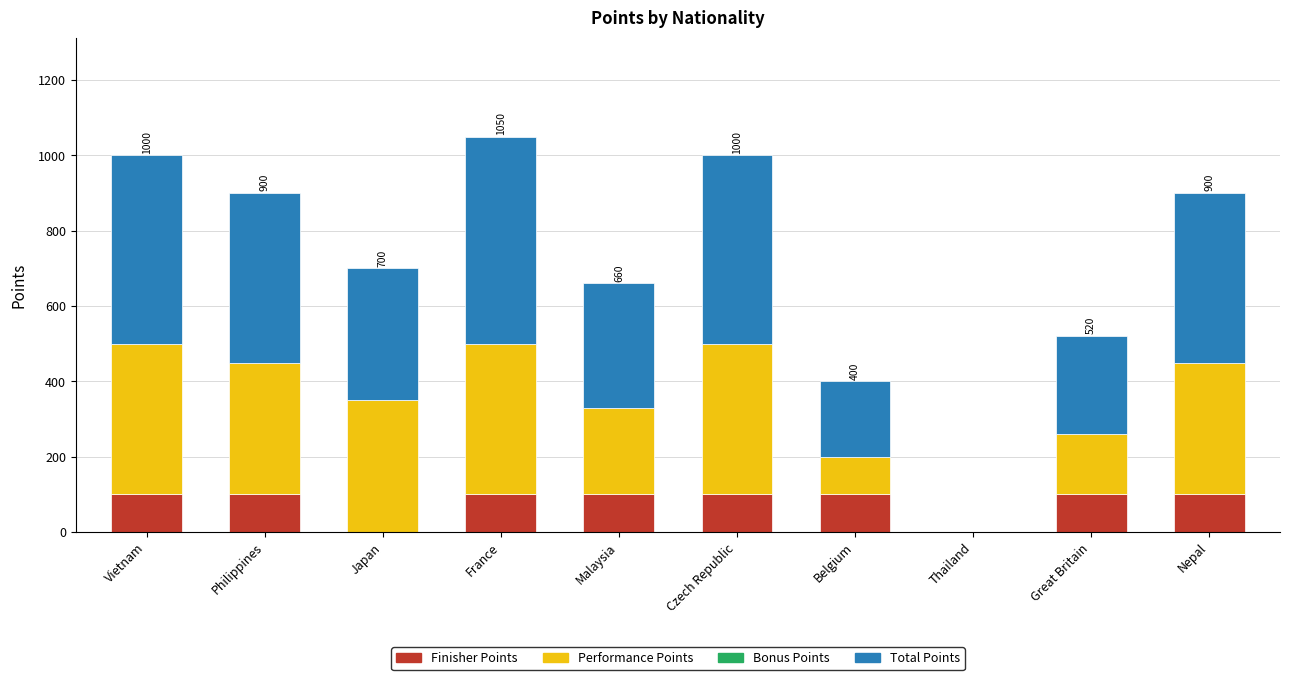

The Finisher Points series shows 100 at Nepal. True or false?

True